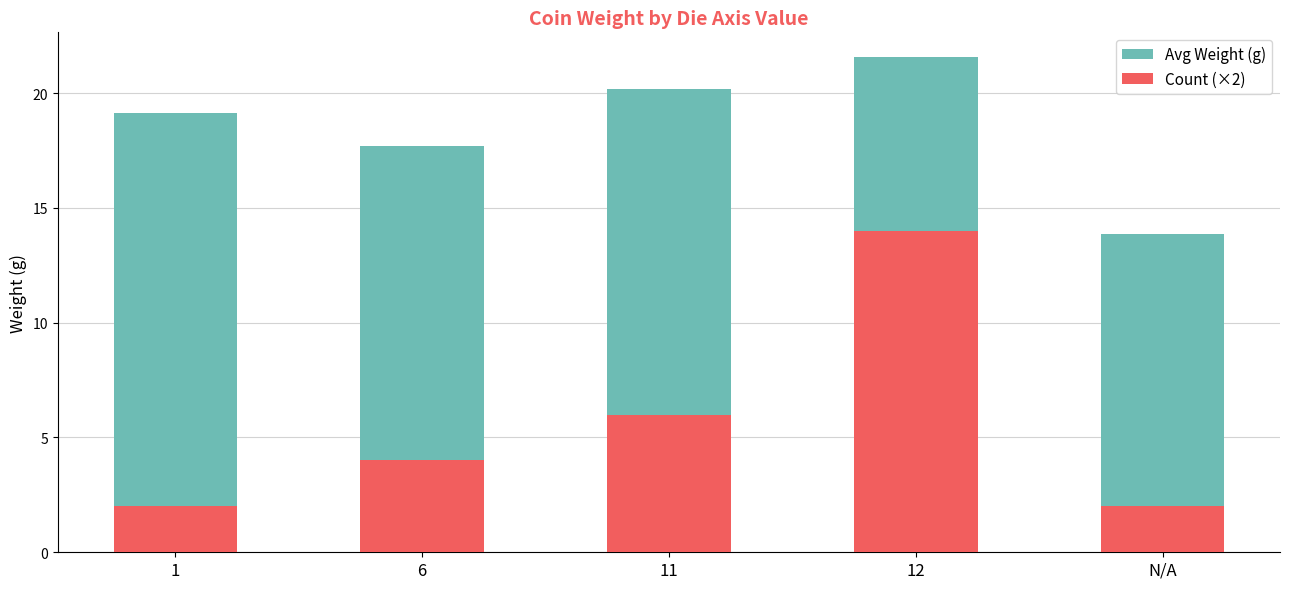

At which label does Avg Weight (g) first exceed 19?

1